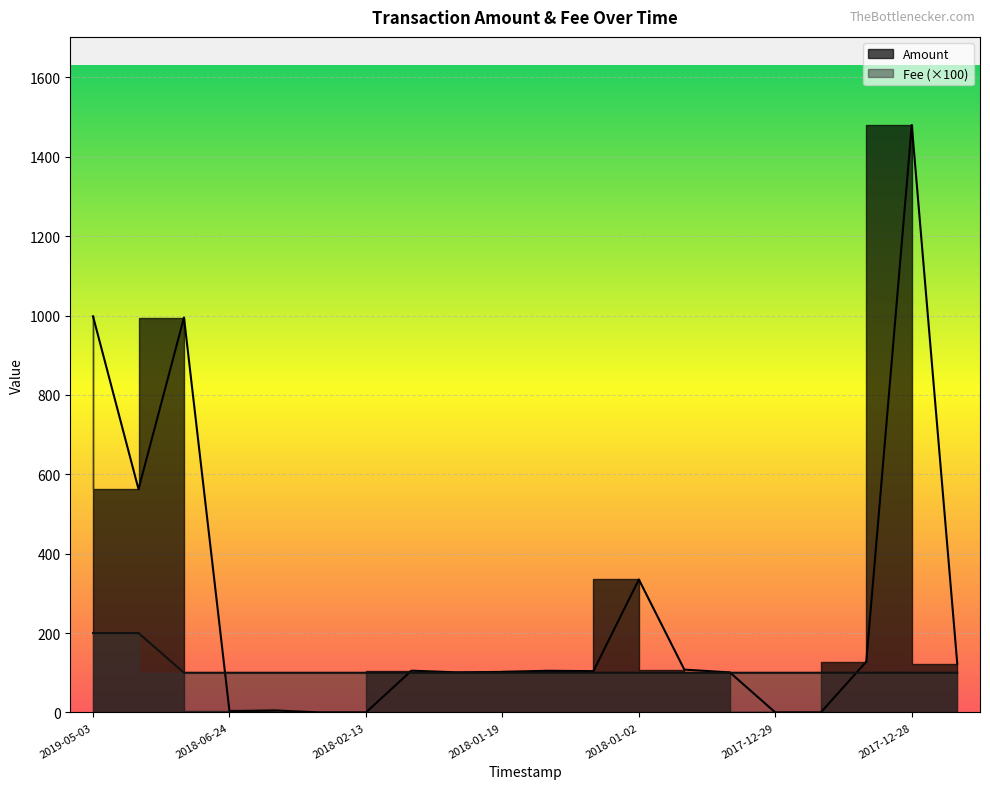

Between 2018-07-05 and 2017-12-29, which is larger?

2018-07-05